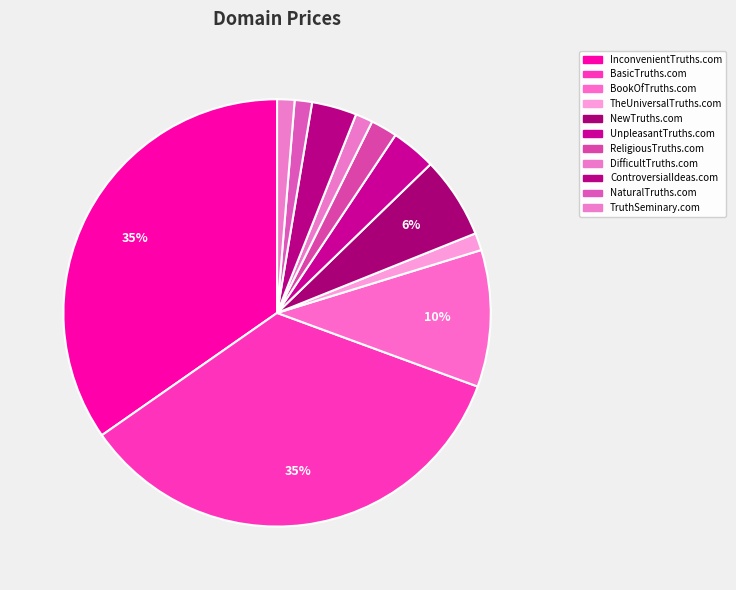

Rank the categories by value from highest to lowest.

InconvenientTruths.com, BasicTruths.com, BookOfTruths.com, NewTruths.com, UnpleasantTruths.com, ControversialIdeas.com, ReligiousTruths.com, TheUniversalTruths.com, DifficultTruths.com, NaturalTruths.com, TruthSeminary.com